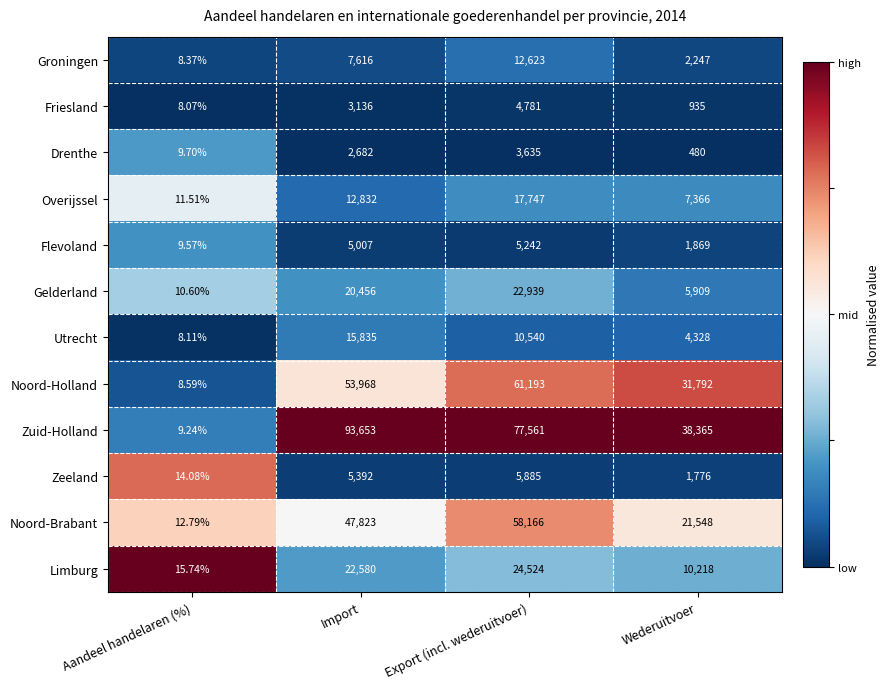

How many series are shown in this chart?

12